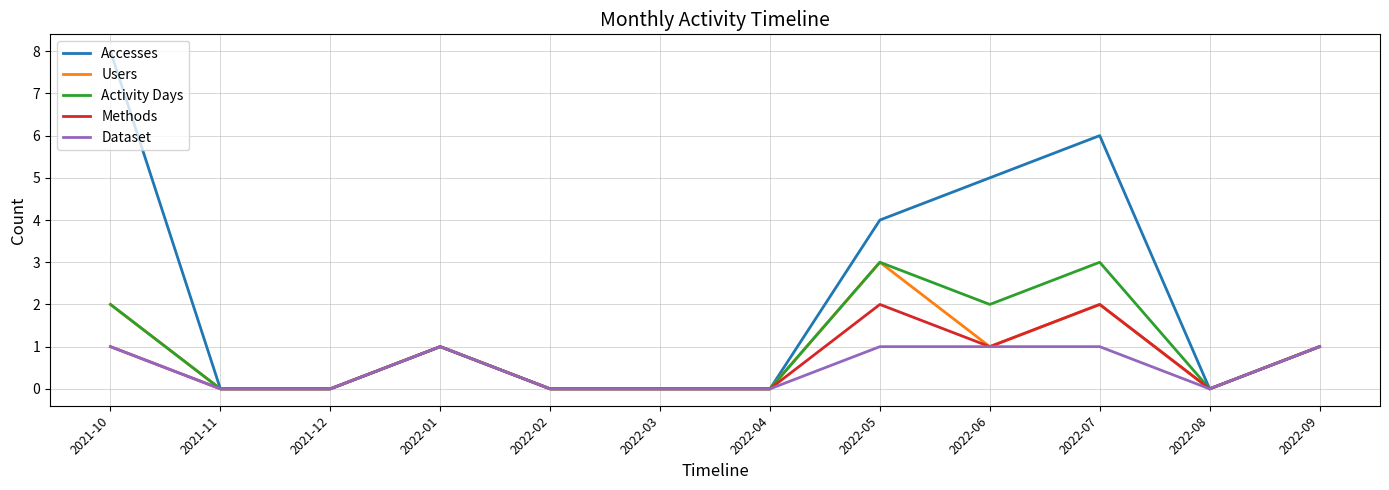

Which category has the highest value in the Accesses series?

2021-10